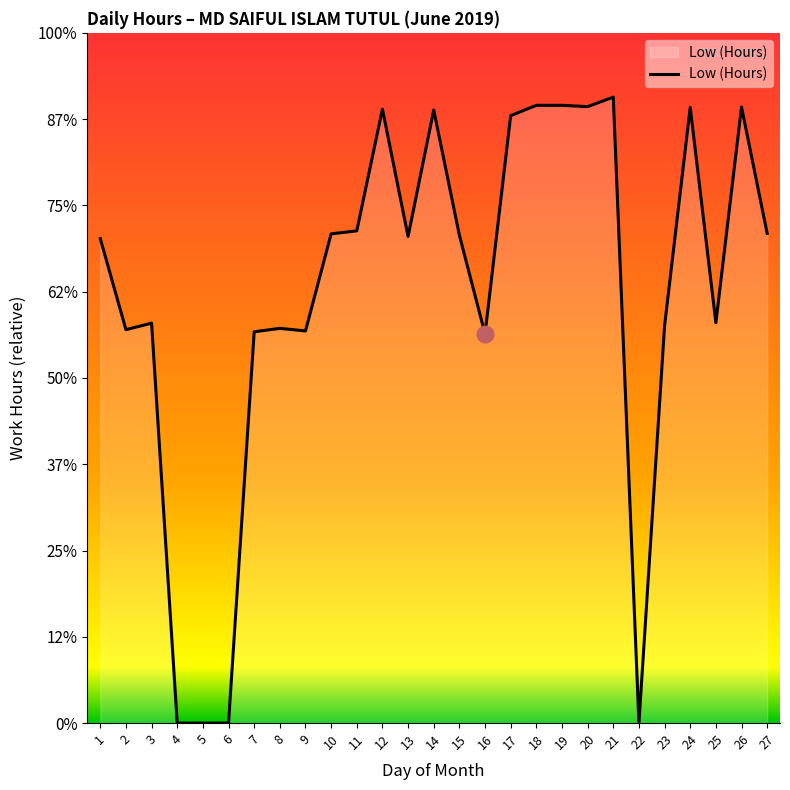

Which category has the lowest value across all series?

4